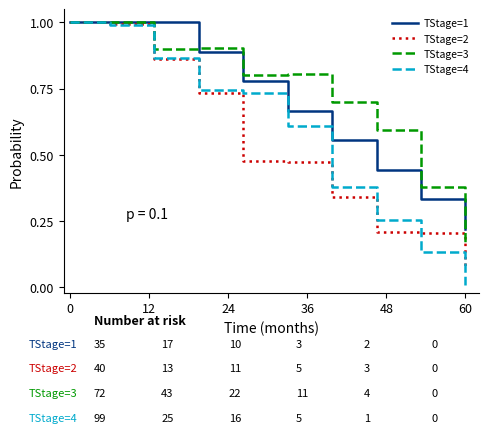

Which series has the widest spread of values?

TStage=4